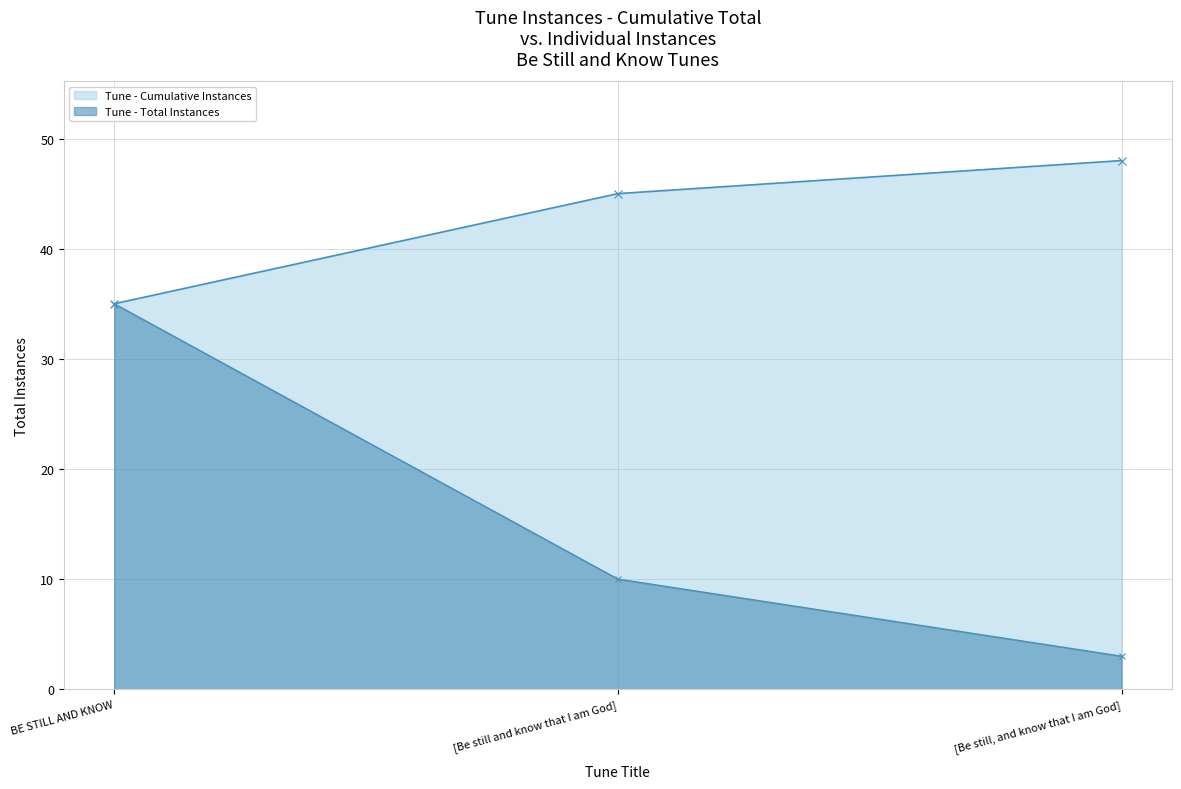

How many values in the Tune - Total Instances series are below 10?

1